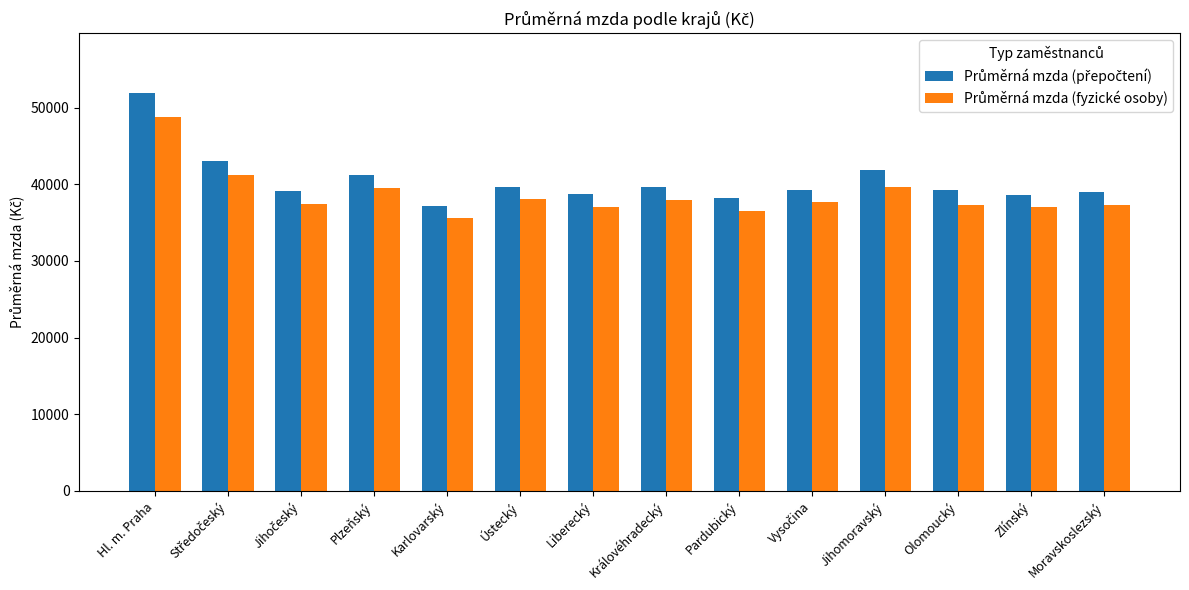

At which category is the sum across all series the highest?

Hl. m. Praha